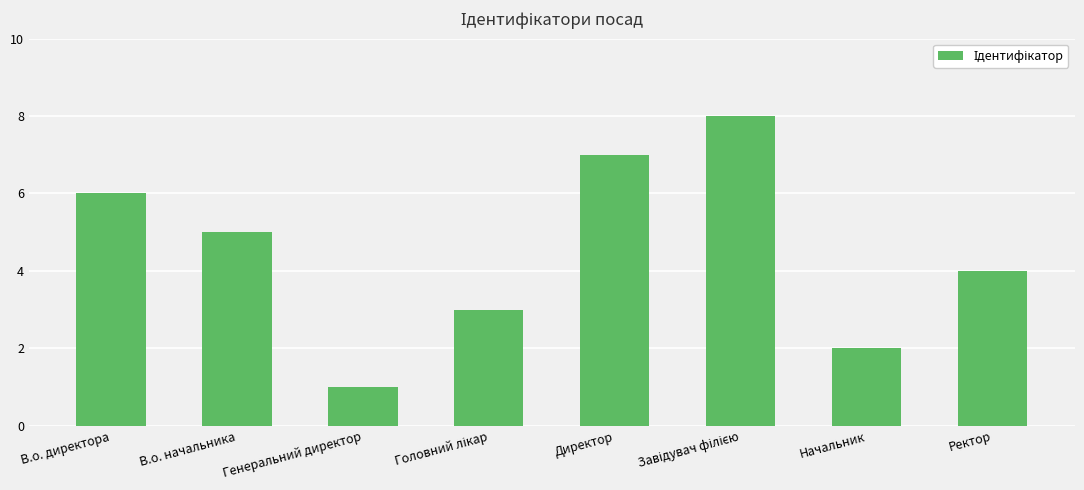

Reading left to right, what are all the values shown in this chart?

6	5	1	3	7	8	2	4